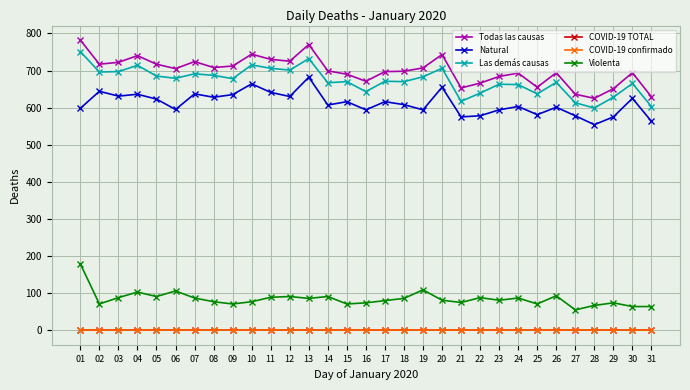

Does the chart display data point markers on the line(s)?

Yes